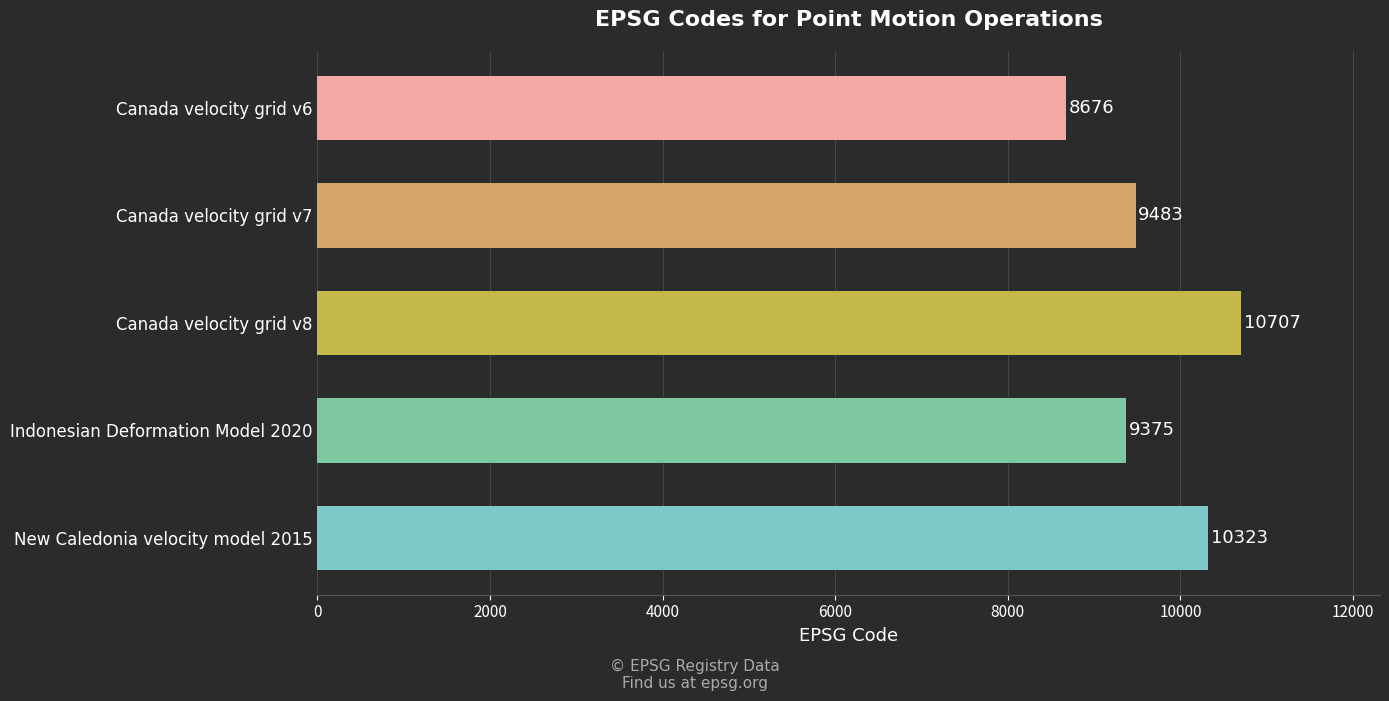

The value at Canada velocity grid v6 is 8676. True or false?

True